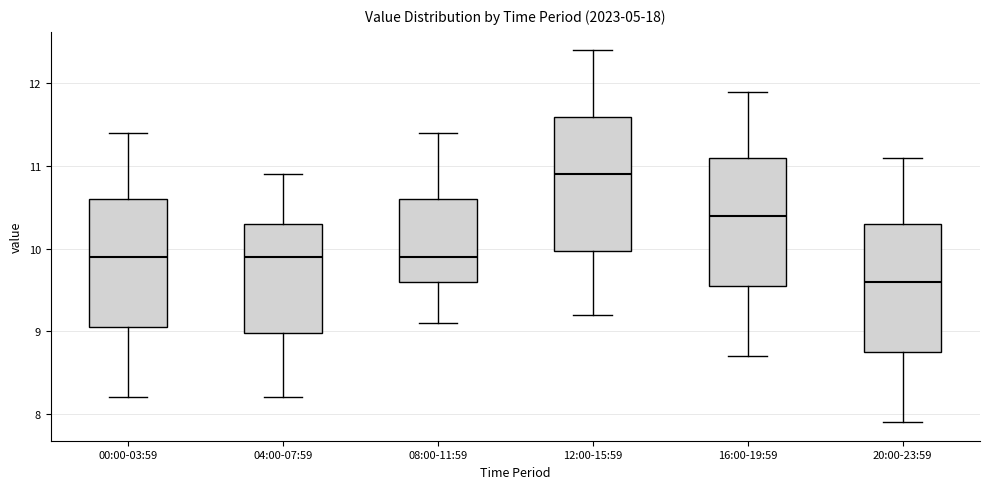

Reading left to right, read every box against the y-axis: the position of its median line, the range the box covers, and the ends of its whiskers. The values are not printed on the chart, so give them approximately, as read against the axis.

00:00-03:59: median 9.9, box 9.1 to 10.6, whiskers 8.2 to 11.4
04:00-07:59: median 9.9, box 9.0 to 10.3, whiskers 8.2 to 10.9
08:00-11:59: median 9.9, box 9.6 to 10.6, whiskers 9.1 to 11.4
12:00-15:59: median 10.9, box 10.0 to 11.6, whiskers 9.2 to 12.4
16:00-19:59: median 10.4, box 9.6 to 11.1, whiskers 8.7 to 11.9
20:00-23:59: median 9.6, box 8.8 to 10.3, whiskers 7.9 to 11.1